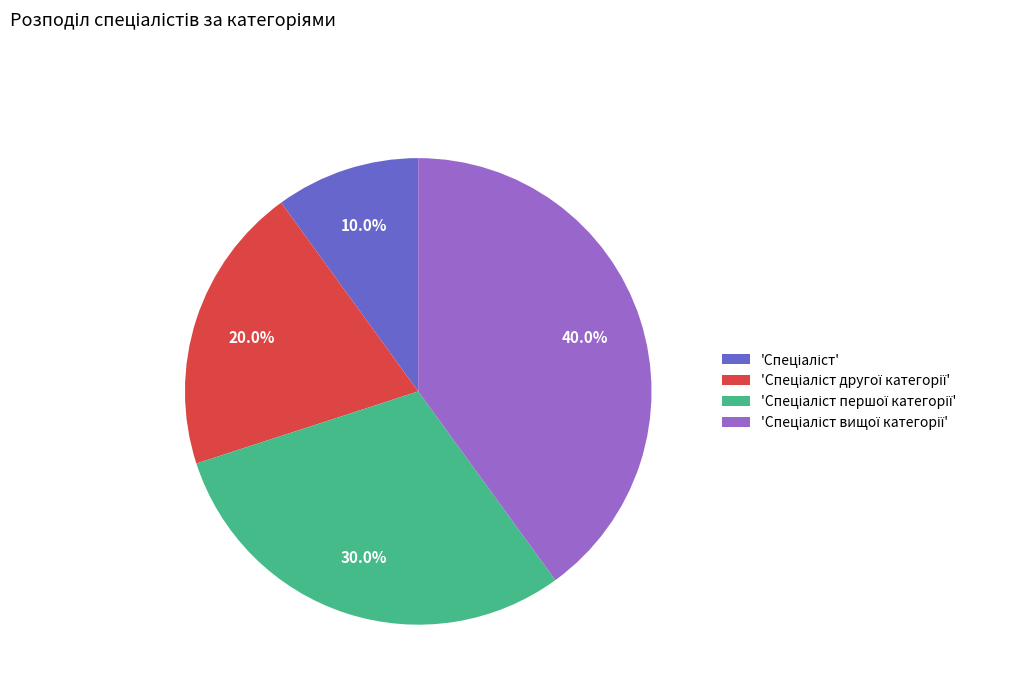

Is there any slice that represents more than half of the pie?

No